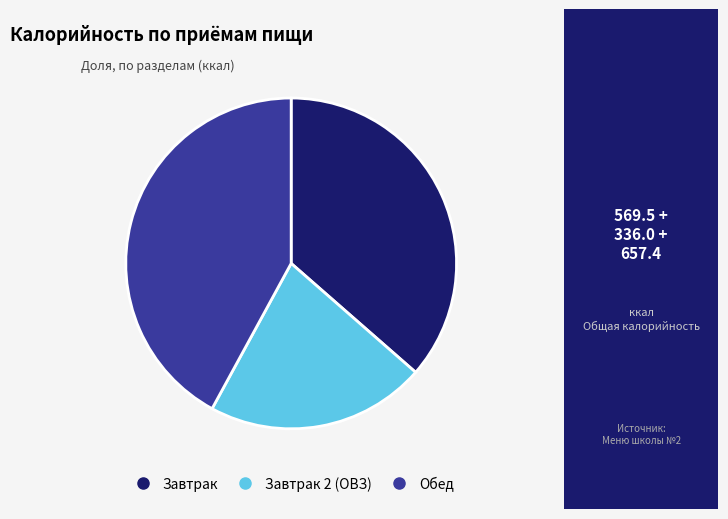

Does any single category account for the majority?

No